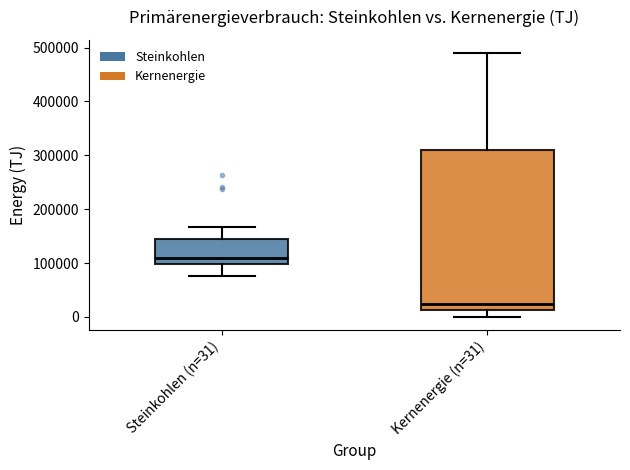

Reading left to right, transcribe this box plot: for each box, give where its median line is, the range the box spans, and where its two whiskers end, as read against the y-axis. The values are not printed on the chart, so give them approximately, as read against the axis.

Steinkohlen (n=31): median 110000, box 100000 to 140000, whiskers 80000 to 170000
Kernenergie (n=31): median 20000, box 10000 to 310000, whiskers 0 to 490000